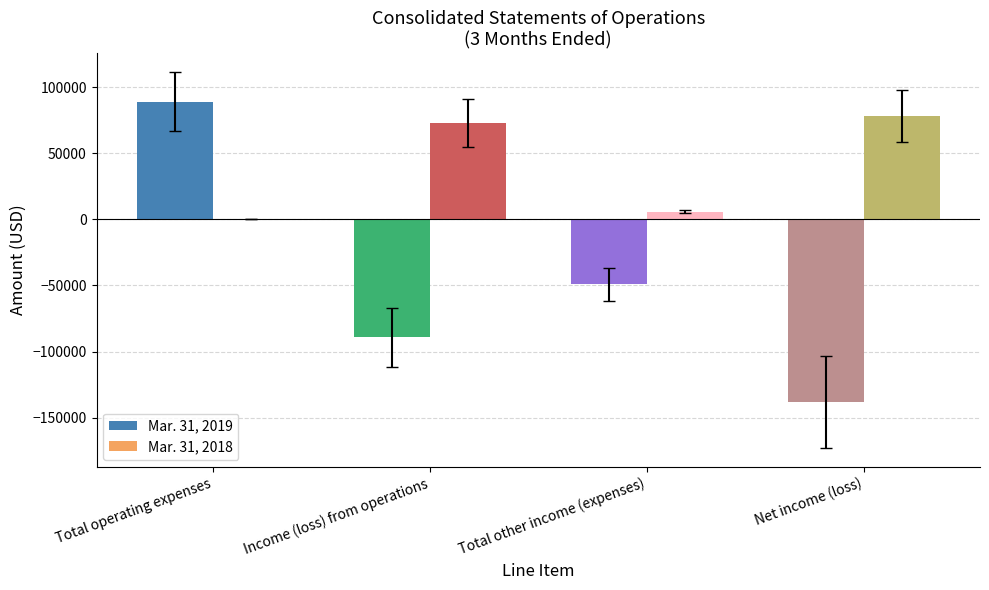

List the series in order of their peak value, highest first.

Mar. 31, 2019, Mar. 31, 2018